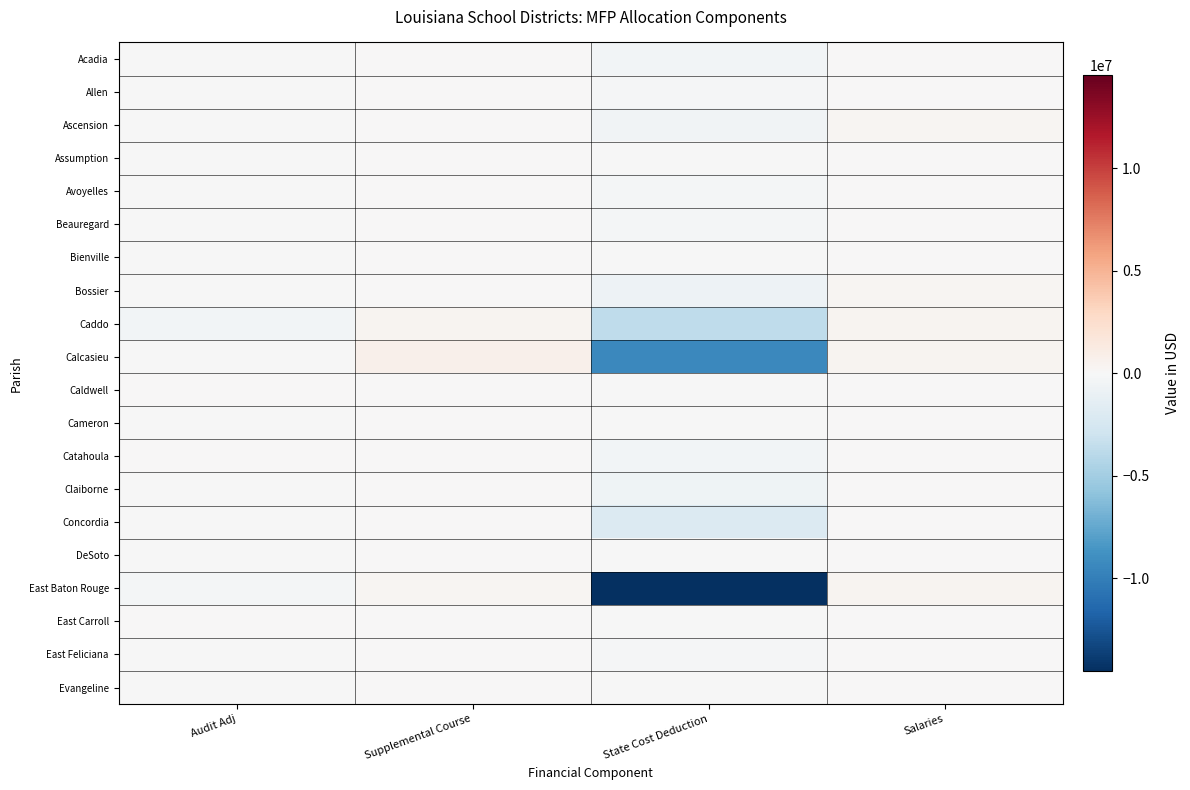

Reading right to left, transcribe all the data shown in this chart.

Acadia: Salaries=105612.0	State Cost Deduction=-429790.6	Supplemental Course=0.0	Audit Adj=-111835.9
Allen: Salaries=45240.0	State Cost Deduction=-165512.2	Supplemental Course=0.0	Audit Adj=-52439.0
Ascension: Salaries=245050.0	State Cost Deduction=-494415.1	Supplemental Course=0.0	Audit Adj=-85482.4
Assumption: Salaries=39884.0	State Cost Deduction=-43813.4	Supplemental Course=0.0	Audit Adj=-16657.8
Avoyelles: Salaries=62790.0	State Cost Deduction=-239050.4	Supplemental Course=0.0	Audit Adj=-66493.4
Beauregard: Salaries=68094.0	State Cost Deduction=-228100.8	Supplemental Course=0.0	Audit Adj=-41280.8
Bienville: Salaries=24622.0	State Cost Deduction=-49935.7	Supplemental Course=0.0	Audit Adj=-9495.7
Bossier: Salaries=240994.0	State Cost Deduction=-706528.8	Supplemental Course=84000.0	Audit Adj=-14341.5
Caddo: Salaries=437034.0	State Cost Deduction=-3745578.5	Supplemental Course=399000.0	Audit Adj=-365156.7
Calcasieu: Salaries=346606.0	State Cost Deduction=-9426357.1	Supplemental Course=693000.0	Audit Adj=-86243.8
Caldwell: Salaries=17316.0	State Cost Deduction=-29903.5	Supplemental Course=0.0	Audit Adj=0.0
Cameron: Salaries=15080.0	State Cost Deduction=-8332.0	Supplemental Course=21000.0	Audit Adj=-2871.3
Catahoula: Salaries=15340.0	State Cost Deduction=-426756.8	Supplemental Course=0.0	Audit Adj=0.0
Claiborne: Salaries=18434.0	State Cost Deduction=-579306.7	Supplemental Course=0.0	Audit Adj=-6864.4
Concordia: Salaries=36504.0	State Cost Deduction=-1935317.8	Supplemental Course=42000.0	Audit Adj=-23977.8
DeSoto: Salaries=55016.0	State Cost Deduction=-50245.4	Supplemental Course=0.0	Audit Adj=-5487.4
East Baton Rouge: Salaries=445796.0	State Cost Deduction=-14557043.6	Supplemental Course=315000.0	Audit Adj=-260194.4
East Carroll: Salaries=10920.0	State Cost Deduction=-63827.7	Supplemental Course=21000.0	Audit Adj=0.0
East Feliciana: Salaries=21554.0	State Cost Deduction=-207476.9	Supplemental Course=0.0	Audit Adj=-24428.8
Evangeline: Salaries=62504.0	State Cost Deduction=-97156.9	Supplemental Course=0.0	Audit Adj=-69376.9